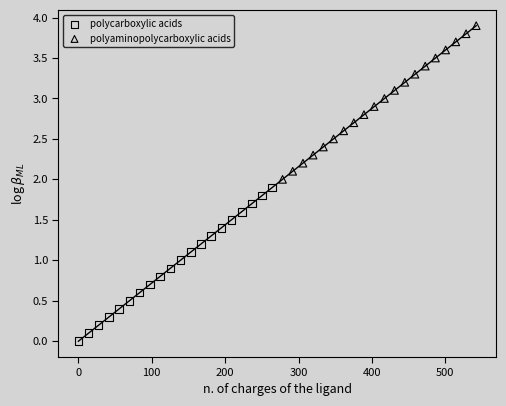

Which series reaches the minimum Y coordinate?

polycarboxylic acids